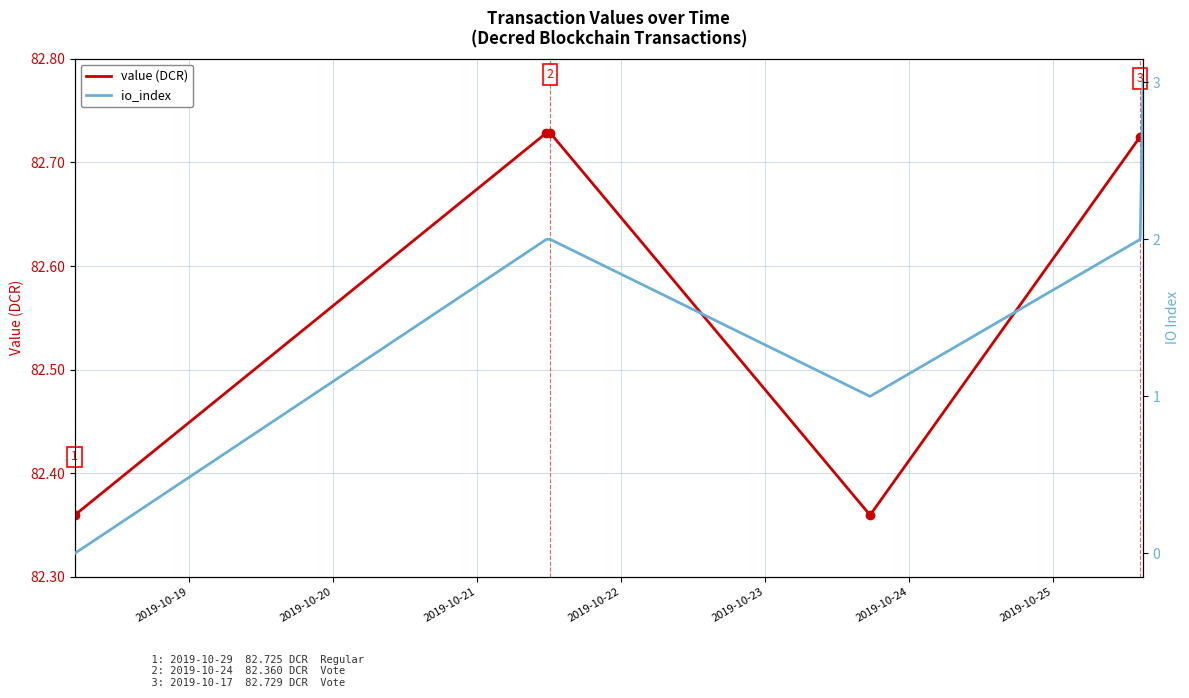

Which category has the lowest value in the io_index series?

2019-10-19